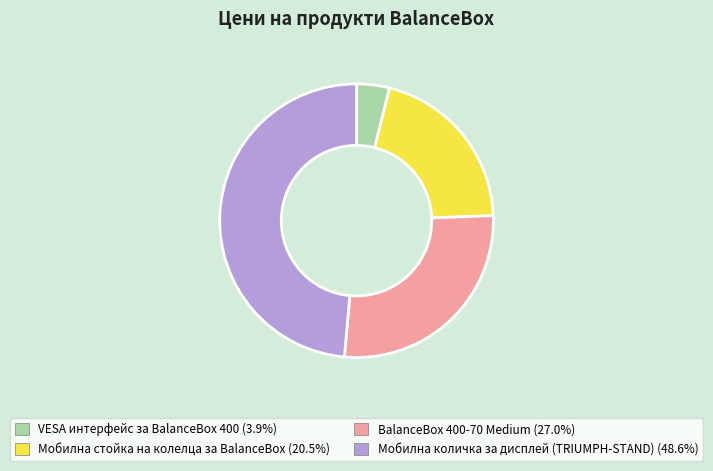

Is it true that VESA интерфейс за BalanceBox 400 is 4% of the pie?

True